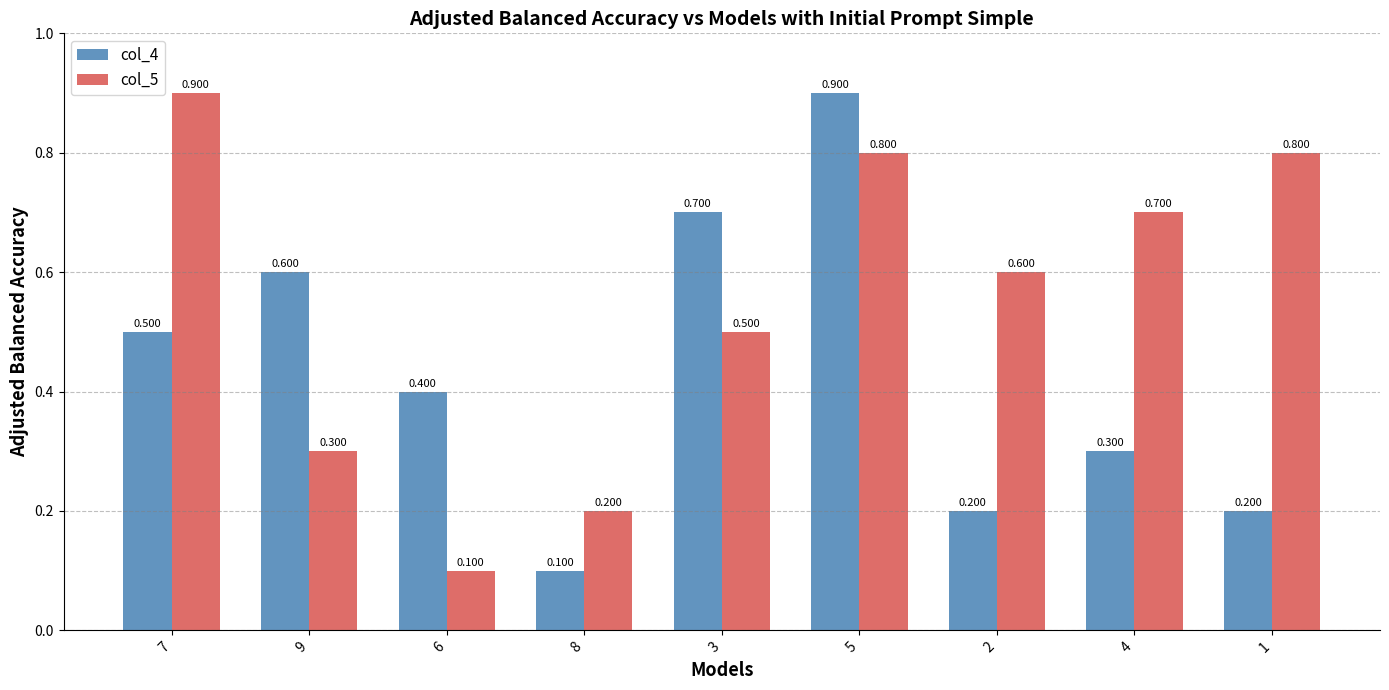

Is the value of col_5 at 6 greater than the value of col_4 at 3?

No